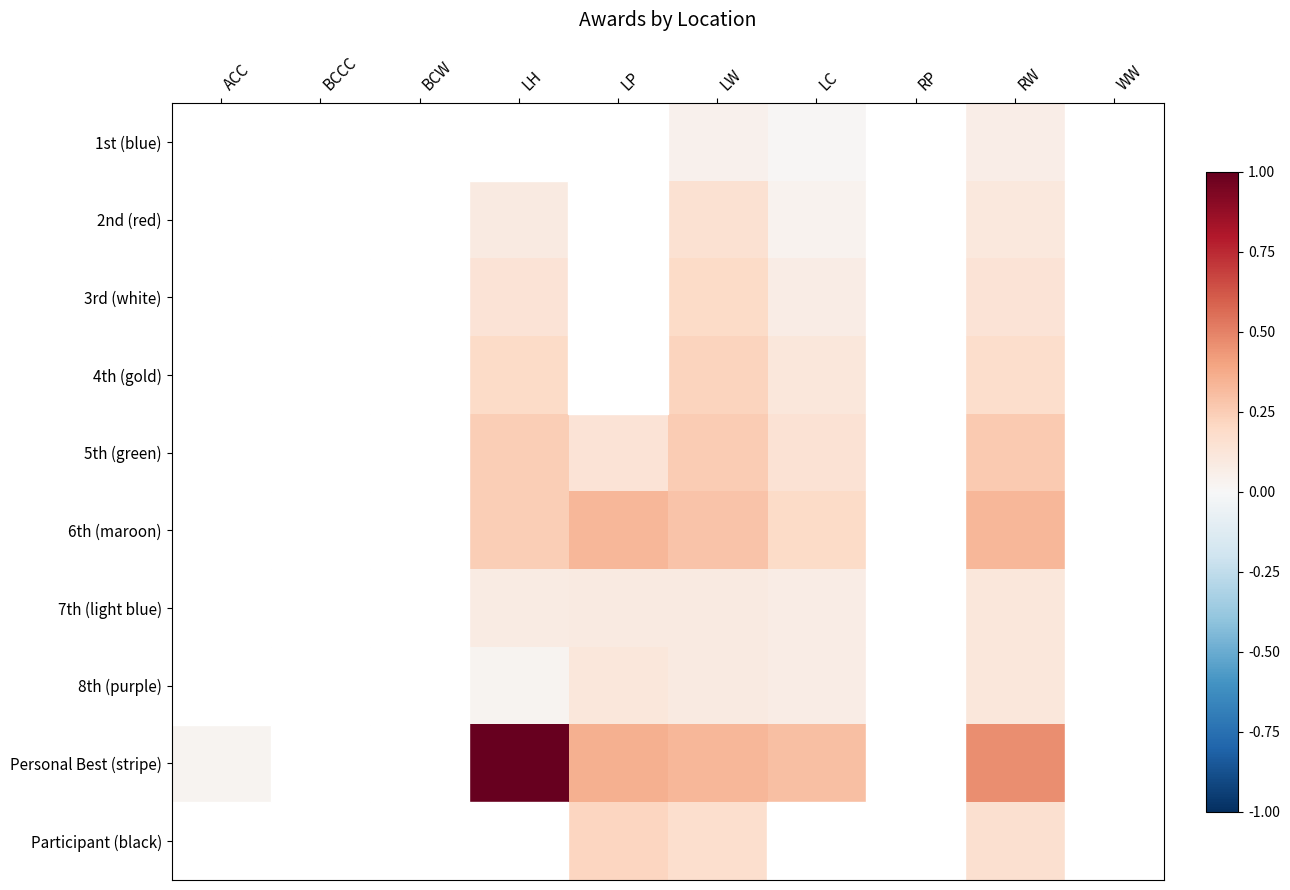

At which category is the sum across all series the highest?

LH